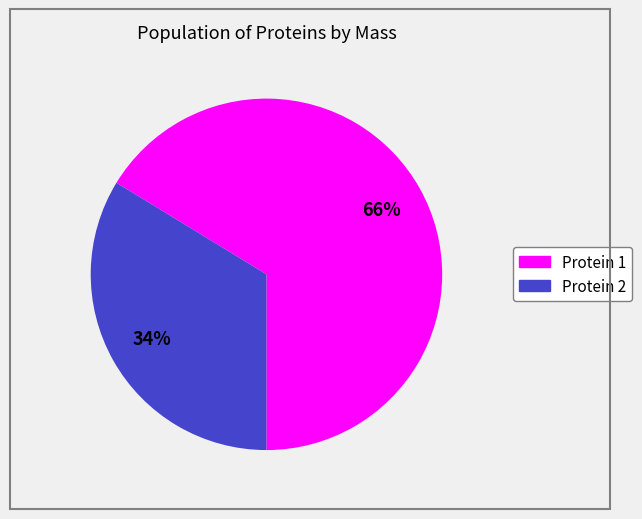

Does any single category account for the majority?

Yes